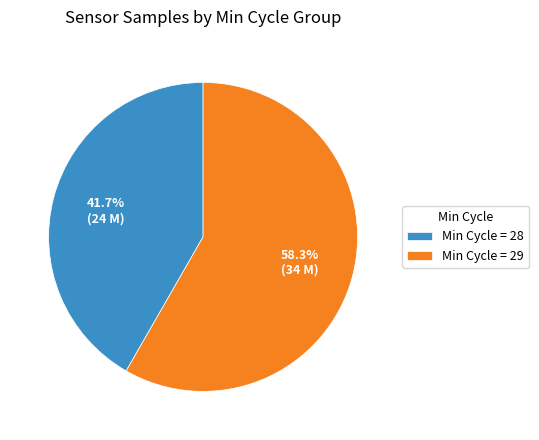

What is the smallest slice in the pie chart?

Min Cycle = 28